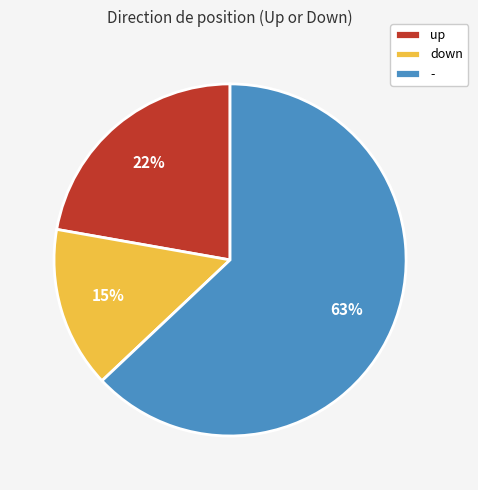

To the nearest percent, what percentage of the pie is up?

22%